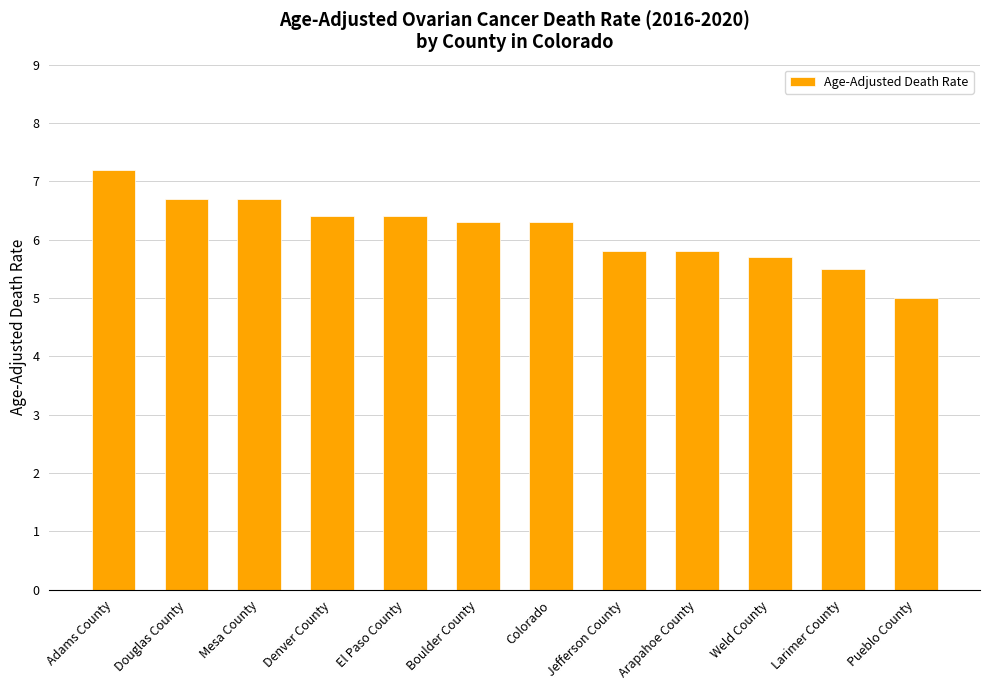

What is the label of the 11th bar from the right?

Douglas County